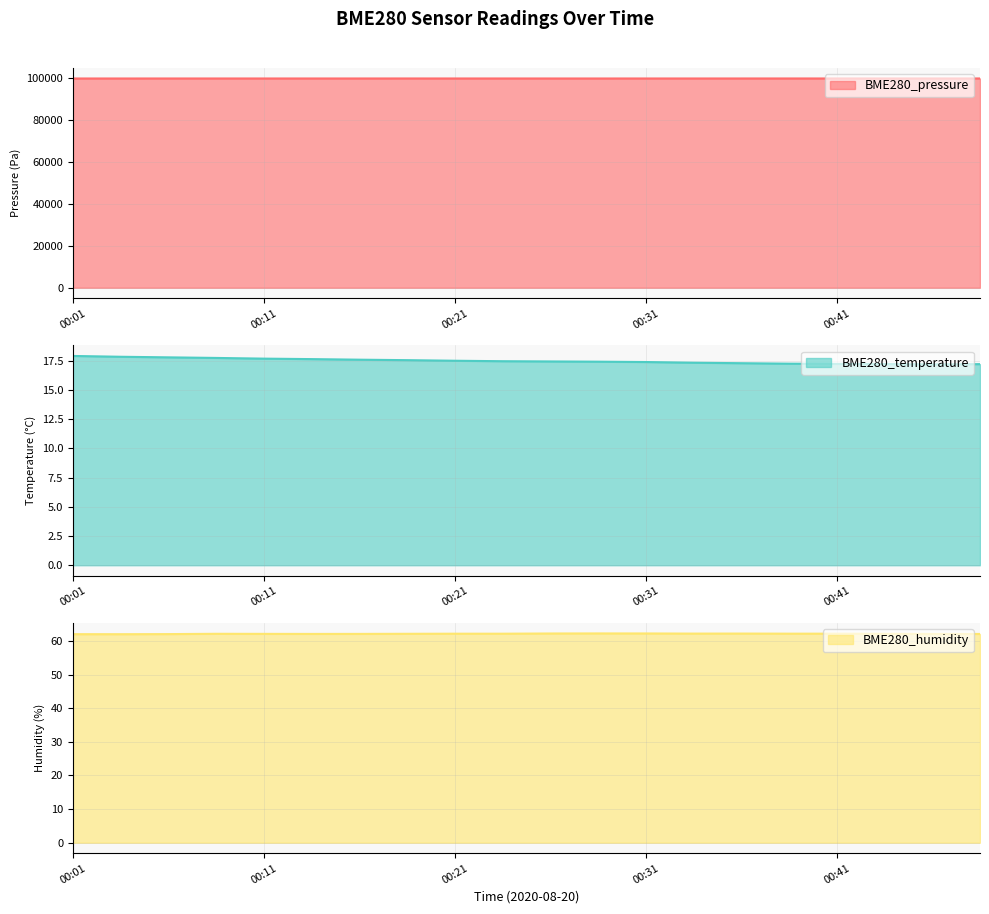

Does the chart have visible grid lines?

Yes